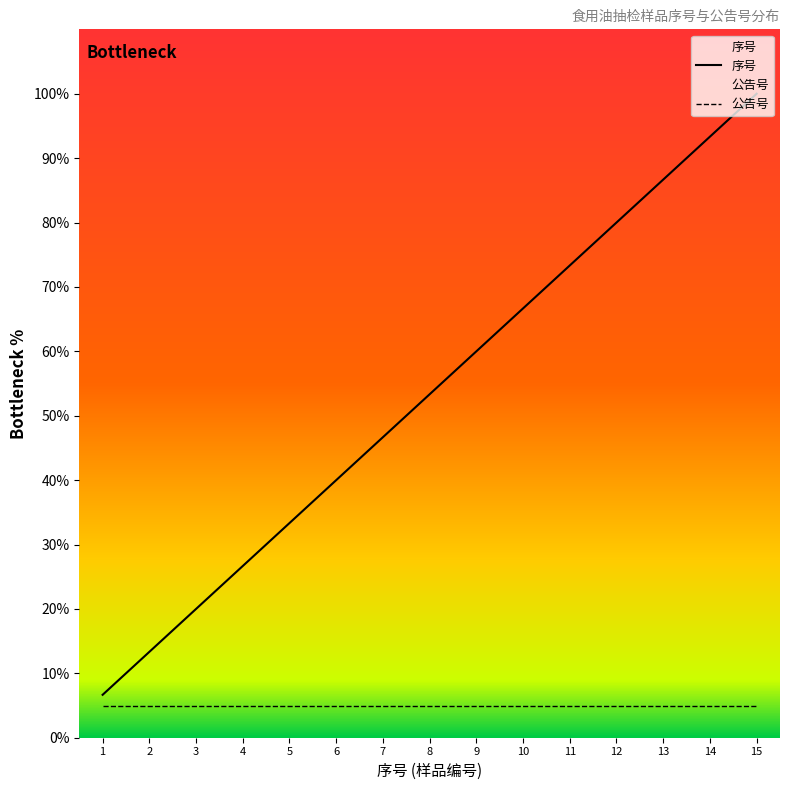

How many lines are shown in the chart?

2